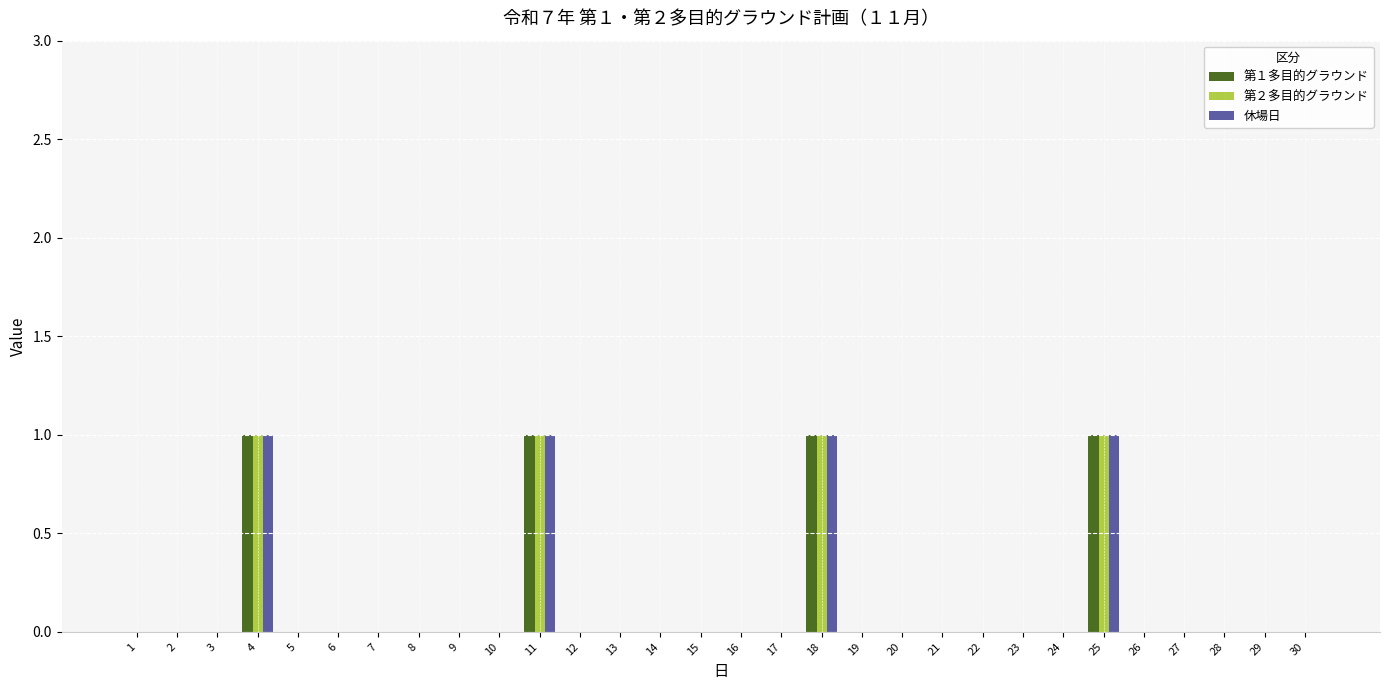

What is the sum of all 休場日 values?

4